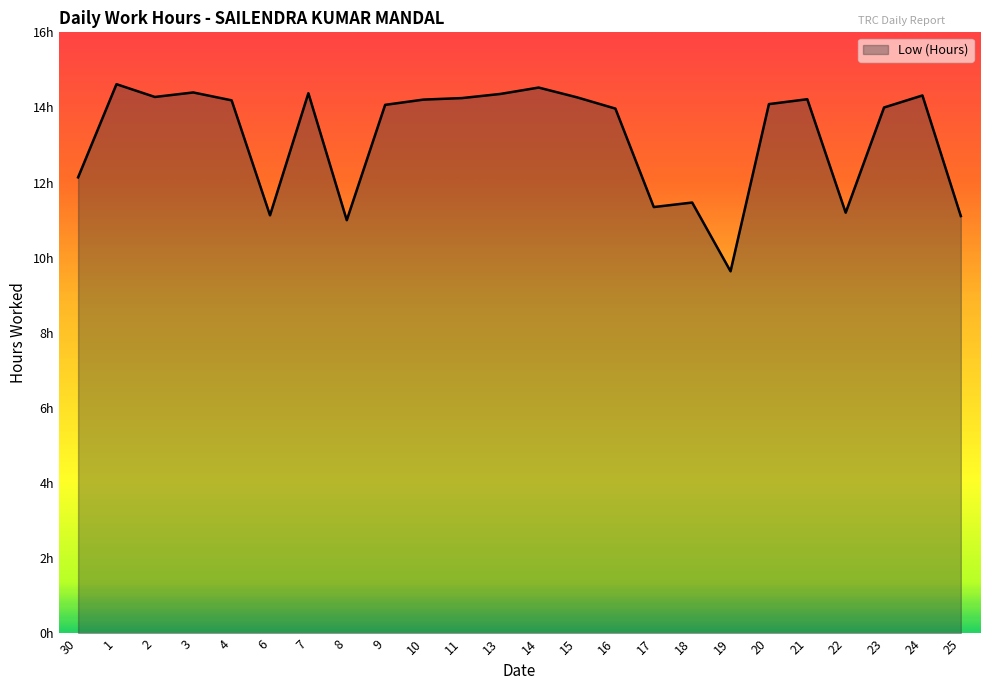

Does the chart display data point markers on the line(s)?

No